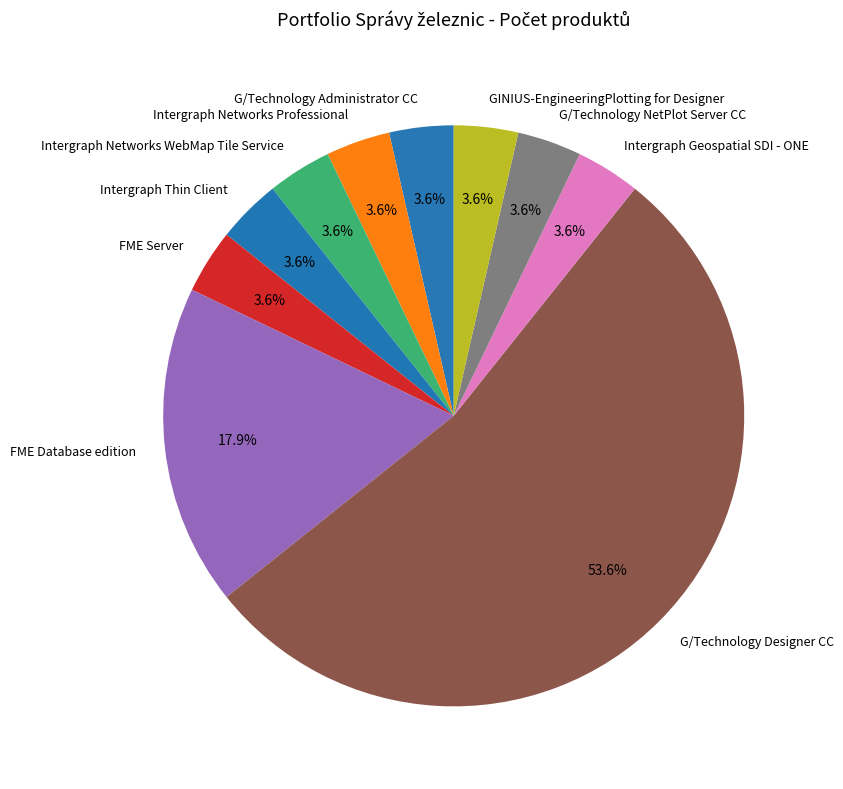

Which slice is the largest?

G/Technology Designer CC